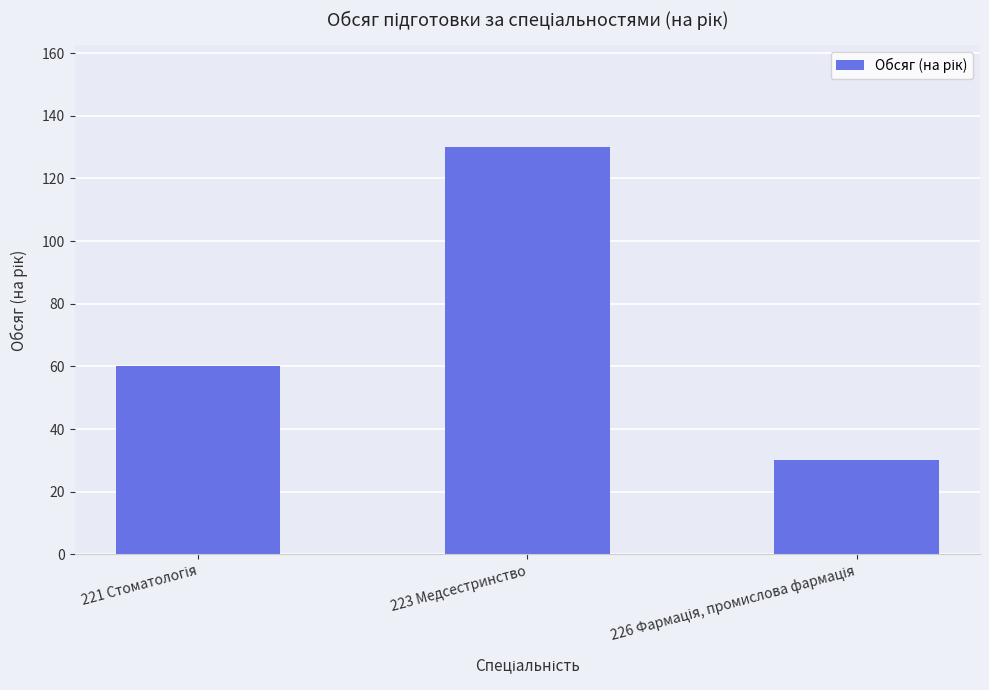

What is the sum of all values?

220